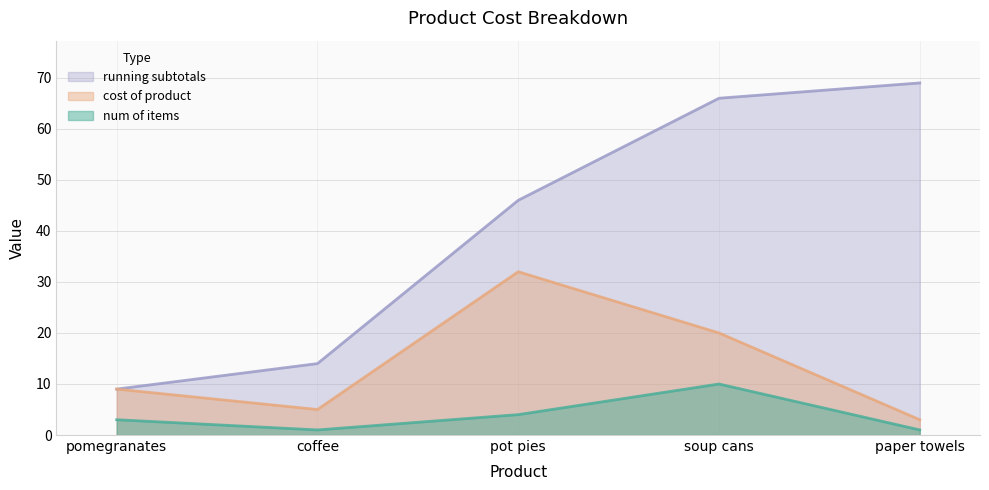

Does the chart display data point markers on the line(s)?

No